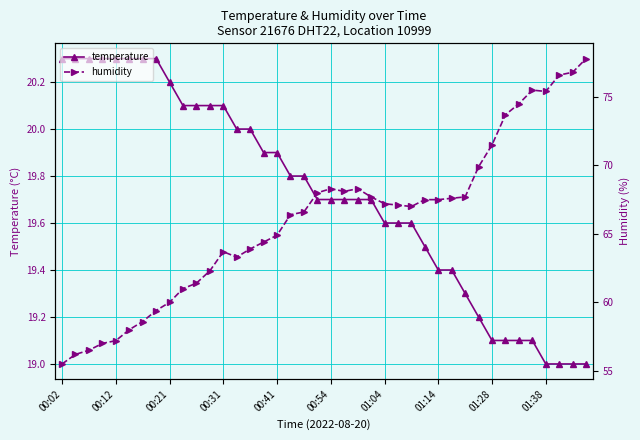

Reading right to left, what are all the values shown in this chart?

temperature: 19.0	19.0	19.0	19.0	19.1	19.1	19.1	19.1	19.2	19.3	19.4	19.4	19.5	19.6	19.6	19.6	19.7	19.7	19.7	19.7	19.7	19.8	19.8	19.9	19.9	20.0	20.0	20.1	20.1	20.1	20.1	20.2	20.3	20.3	20.3	20.3	20.3	20.3	20.3	20.3
humidity: 77.8	76.8	76.6	75.4	75.5	74.5	73.7	71.5	69.9	67.7	67.6	67.5	67.5	67.0	67.1	67.2	67.7	68.3	68.1	68.3	68.0	66.6	66.4	64.9	64.4	63.9	63.3	63.7	62.3	61.4	61.0	60.0	59.4	58.6	58.0	57.2	57.0	56.5	56.2	55.5